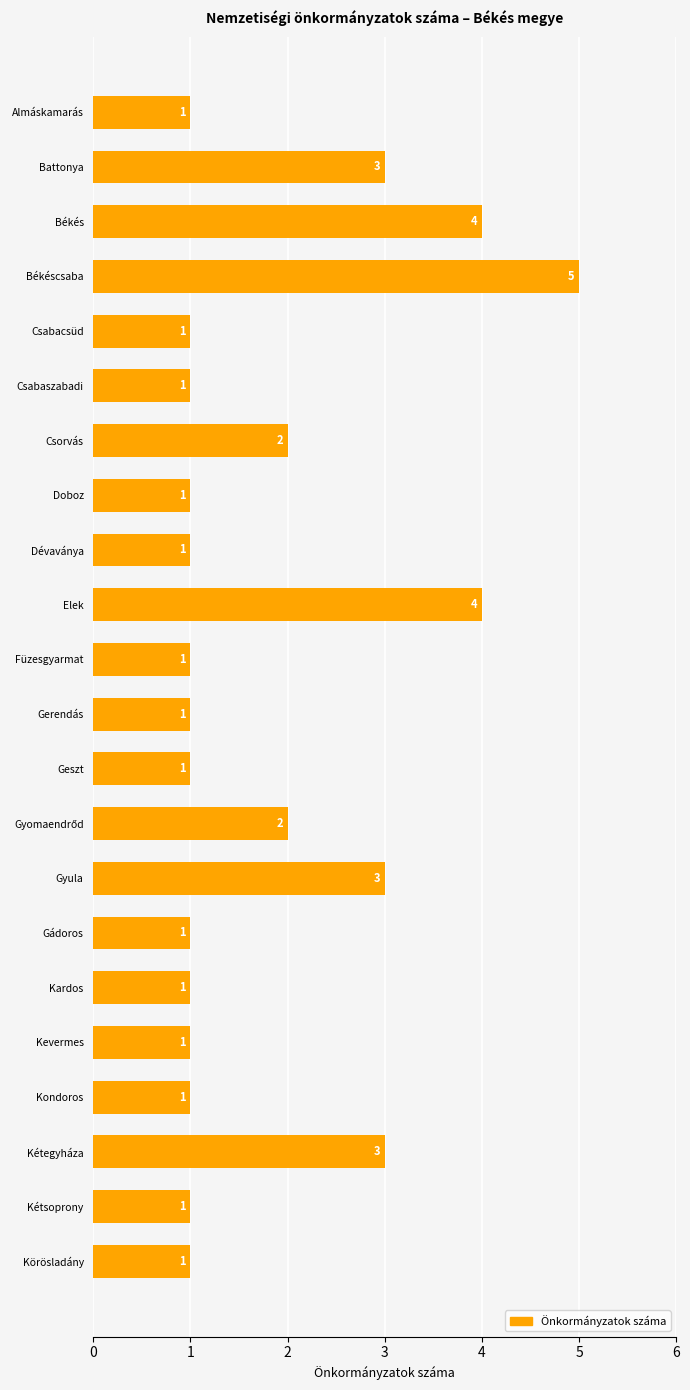

What is the change in value from Békéscsaba to Kevermes?

-4